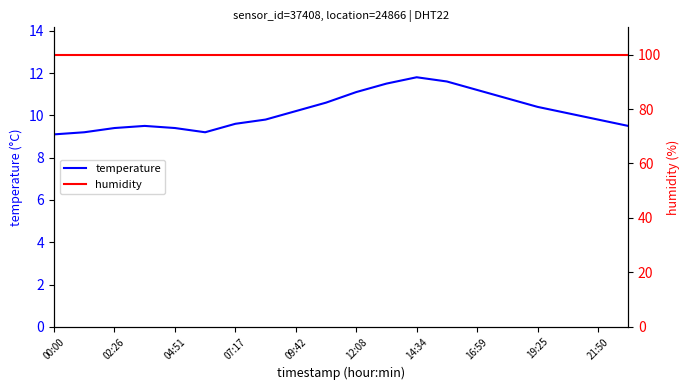

Is it true that temperature equals 9.8 at 21:50?

True